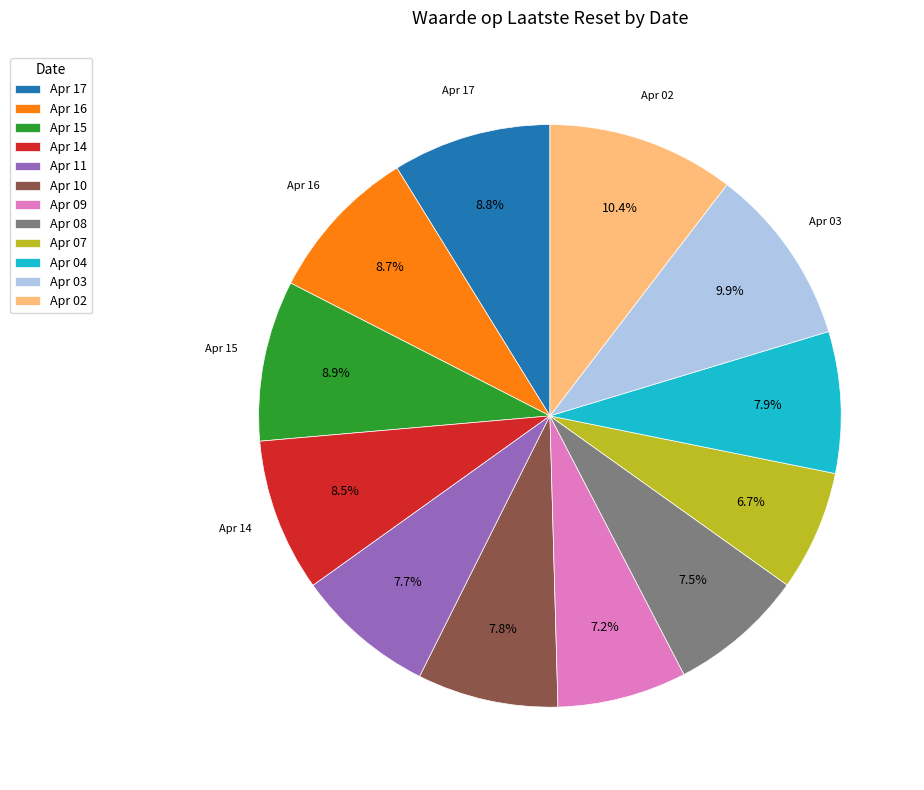

Is there a majority slice in this chart?

No